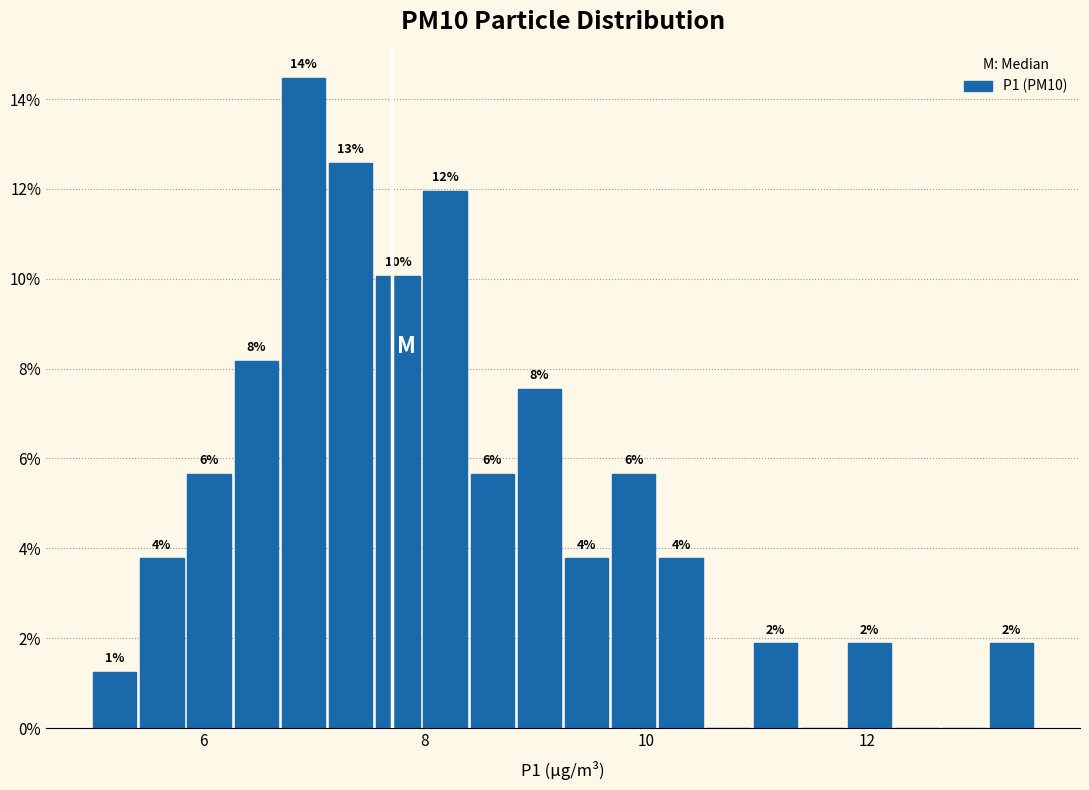

Around what value on the x-axis is the tallest bar? Give the approximate position of its centre, as read against the axis.

7.0